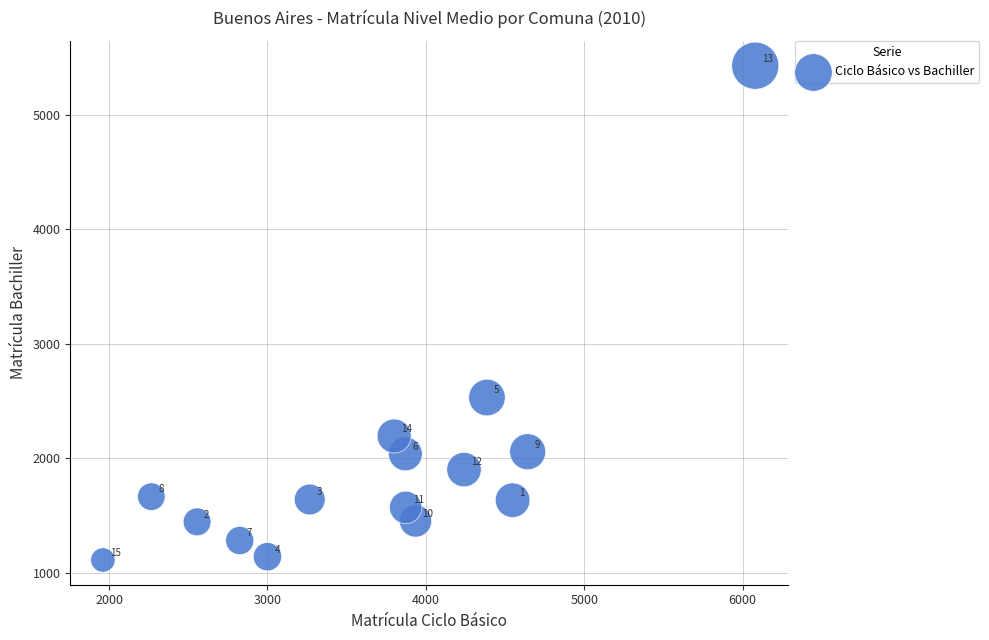

What is the range of X values (max minus min)?

4119